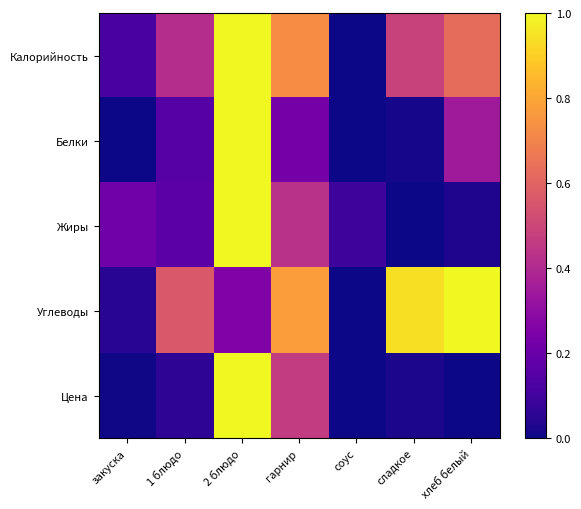

At which category is the sum across all series the highest?

2 блюдо